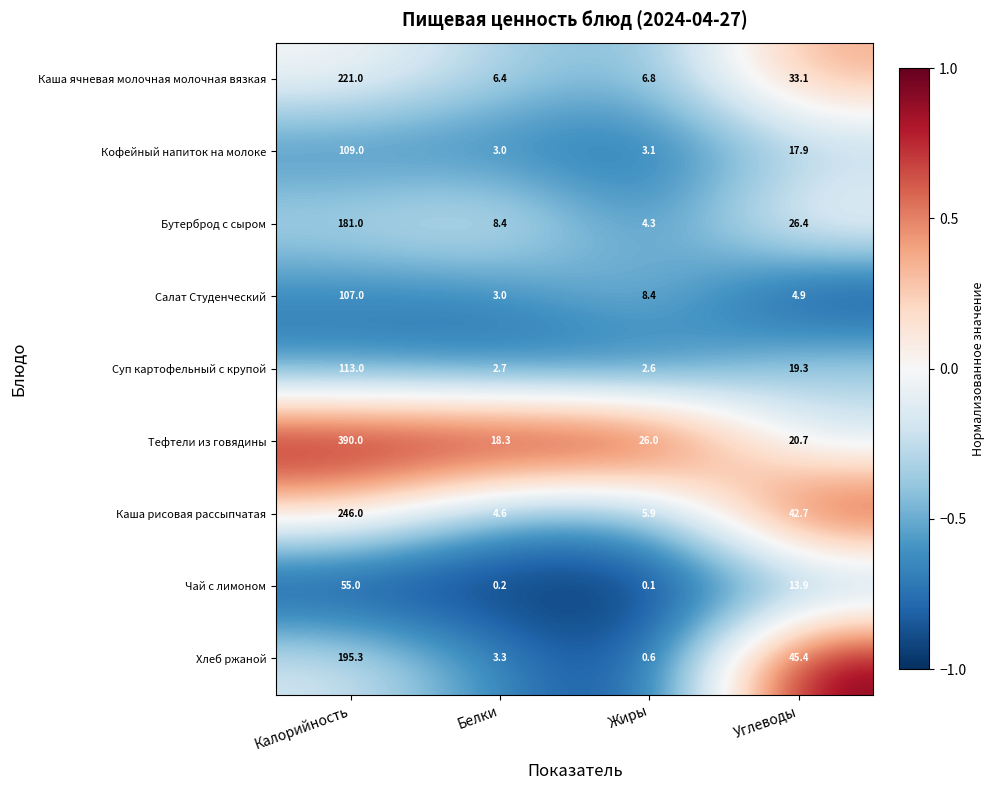

What is the sum of all Тефтели из говядины values?

455.0